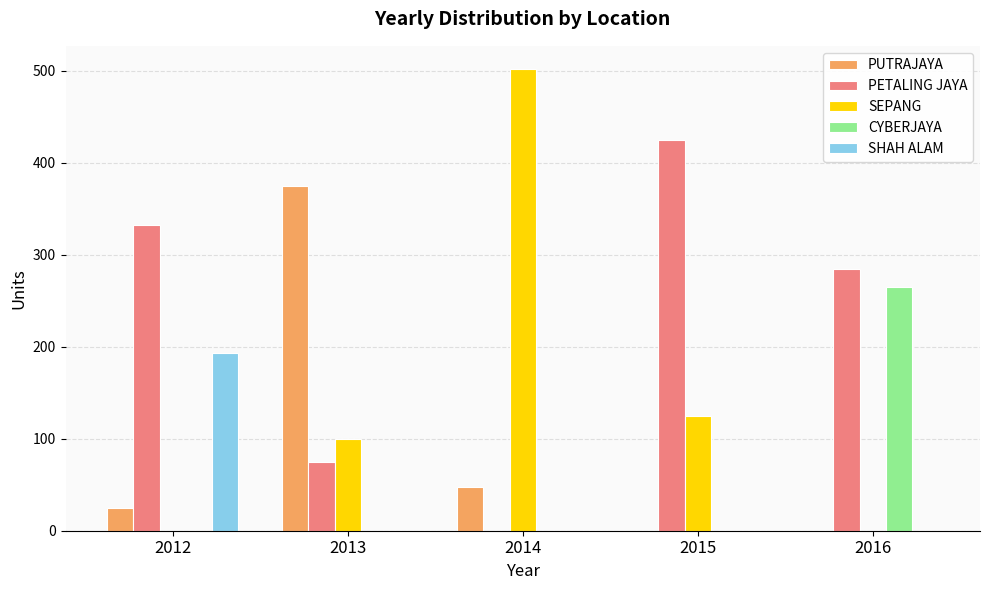

What is the total value across all series at 2014?

550